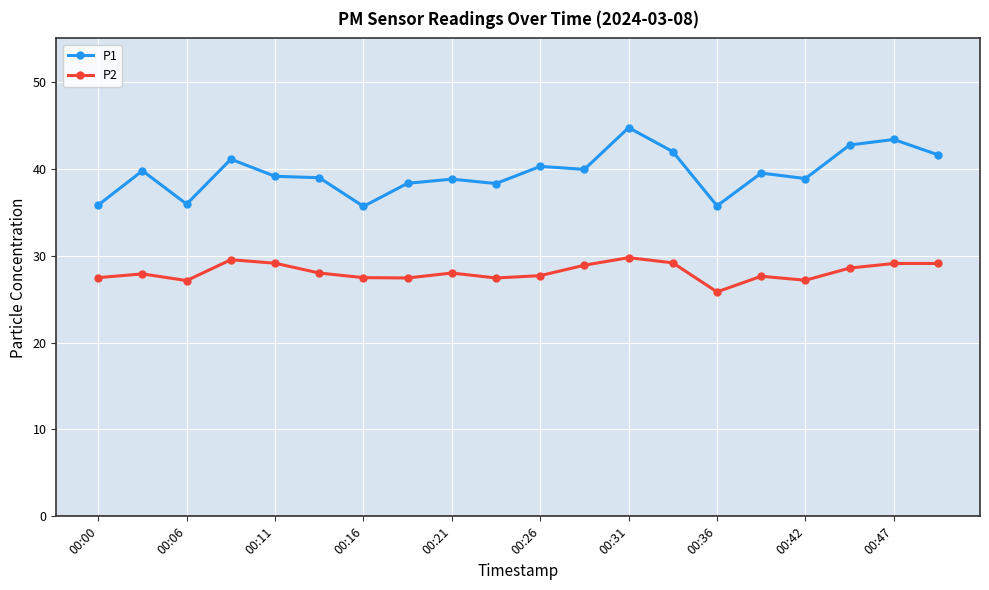

How many lines are shown in the chart?

2